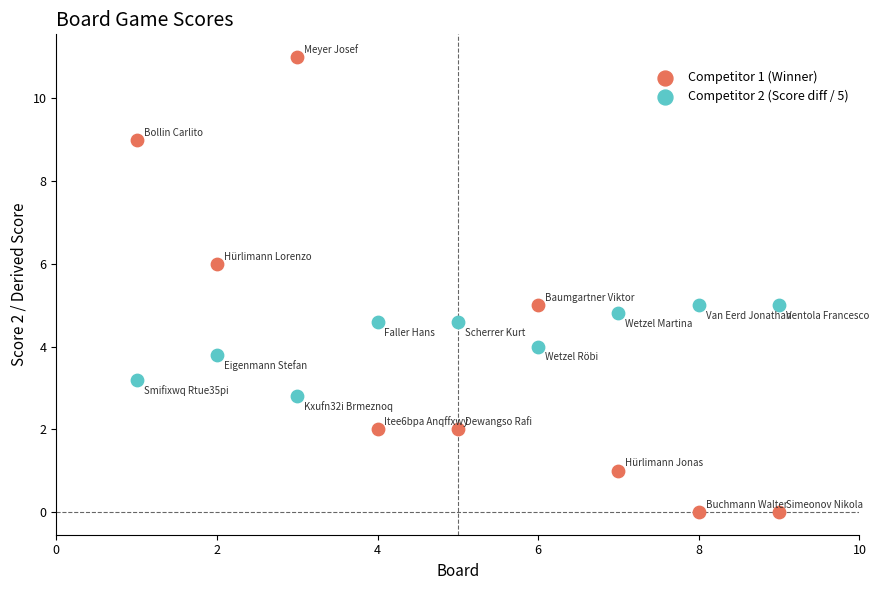

Across all data points, what is the range of Y values (max minus min)?

11.0